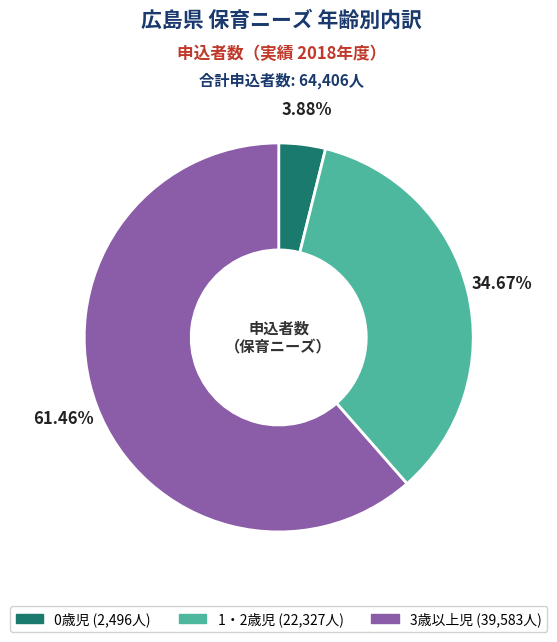

Combined, what portion of the pie is 1・2歳児 and 0歳児?

38.5%